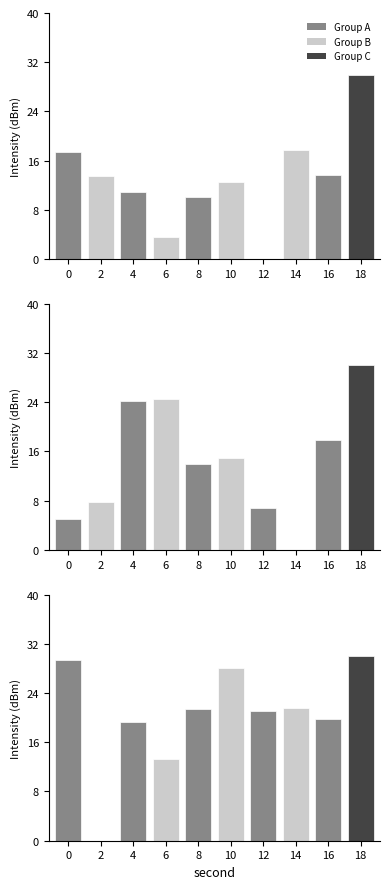

What is the difference between the maximum and minimum values?

30.0